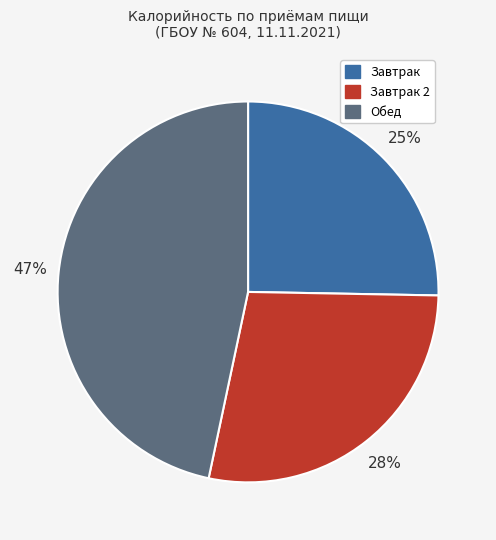

Does any single category account for the majority?

No